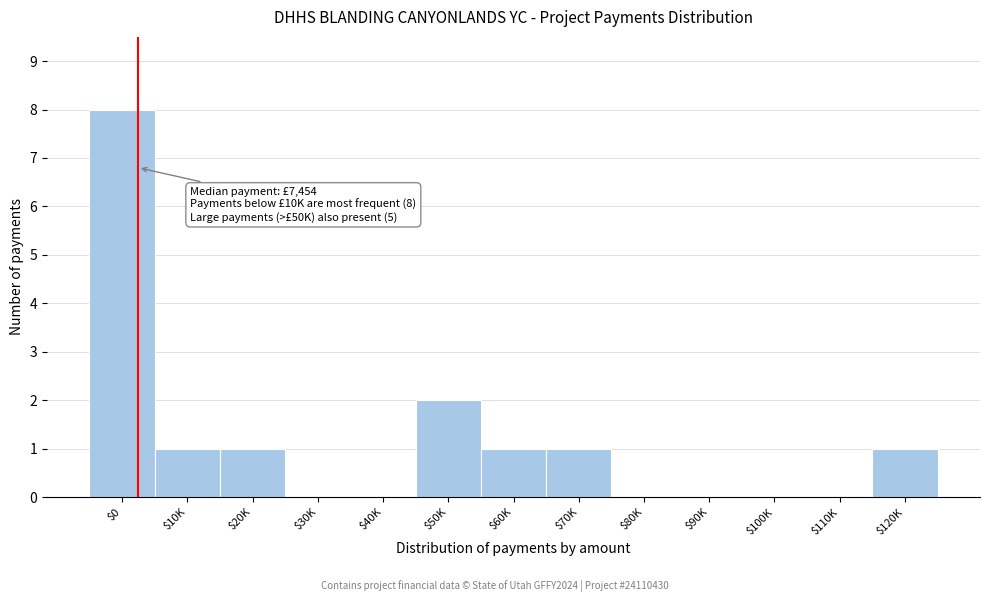

What is the sum of all values?

15